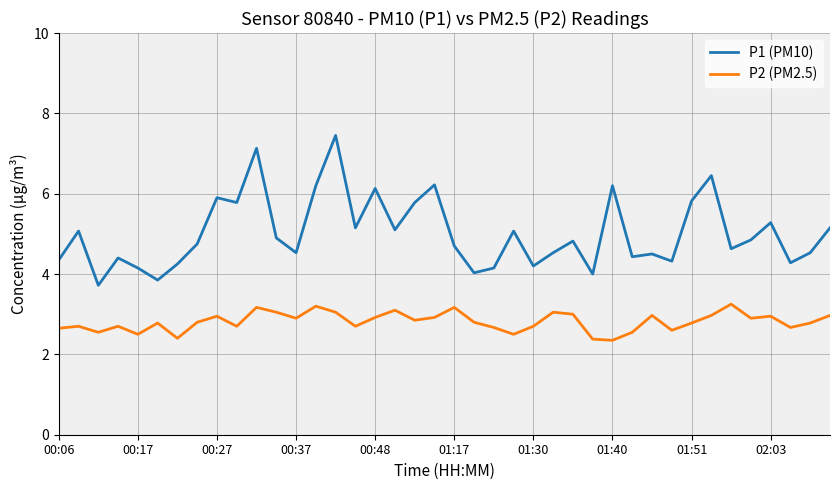

What is the minimum value shown in the chart?

2.4